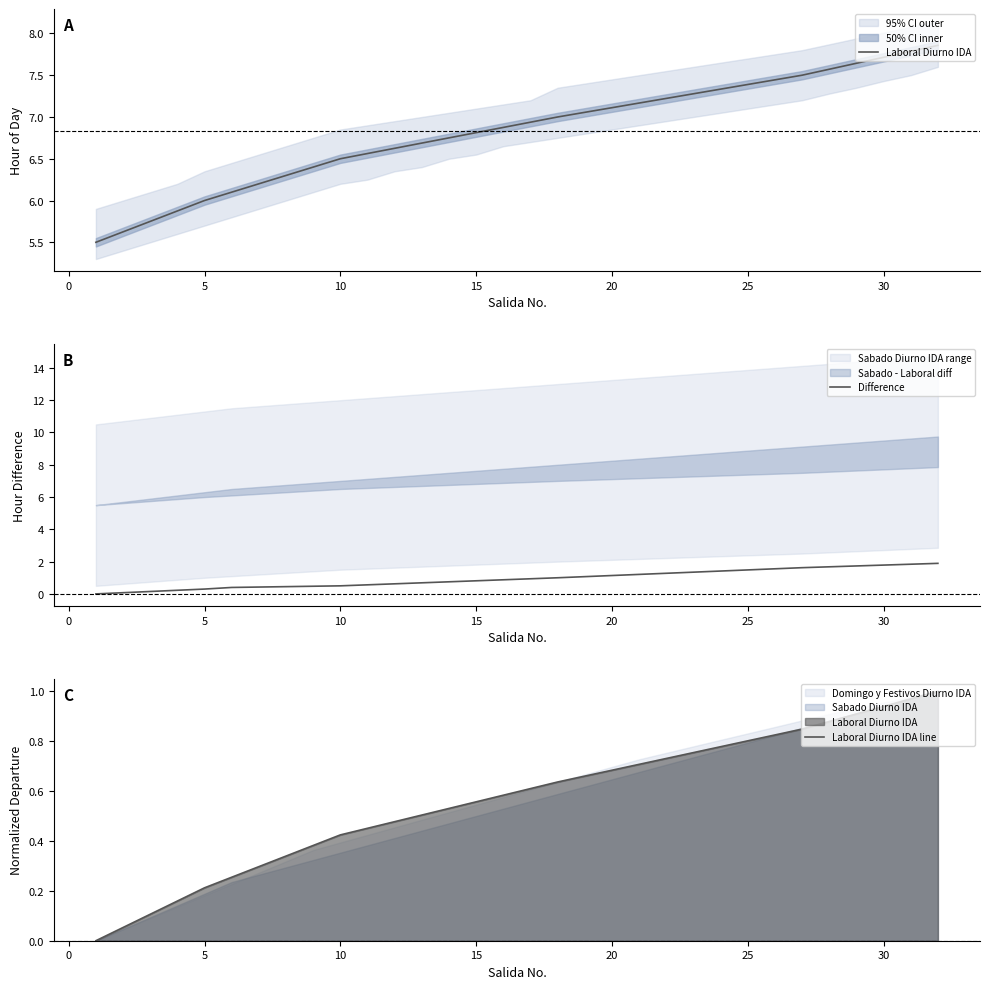

How many lines are shown in the chart?

3